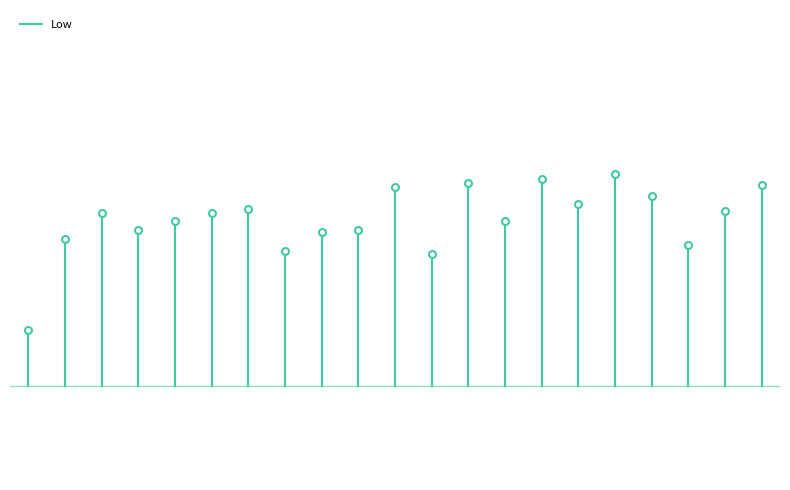

Which category has the highest value across all series?

1